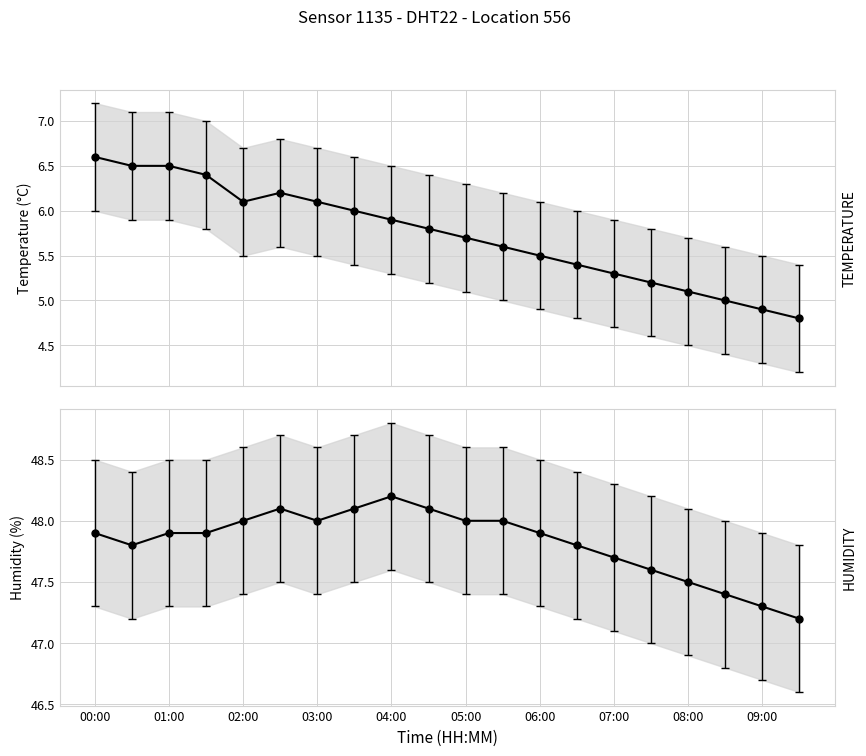

What is the value of the temperature point at the 7th from the left?

6.1